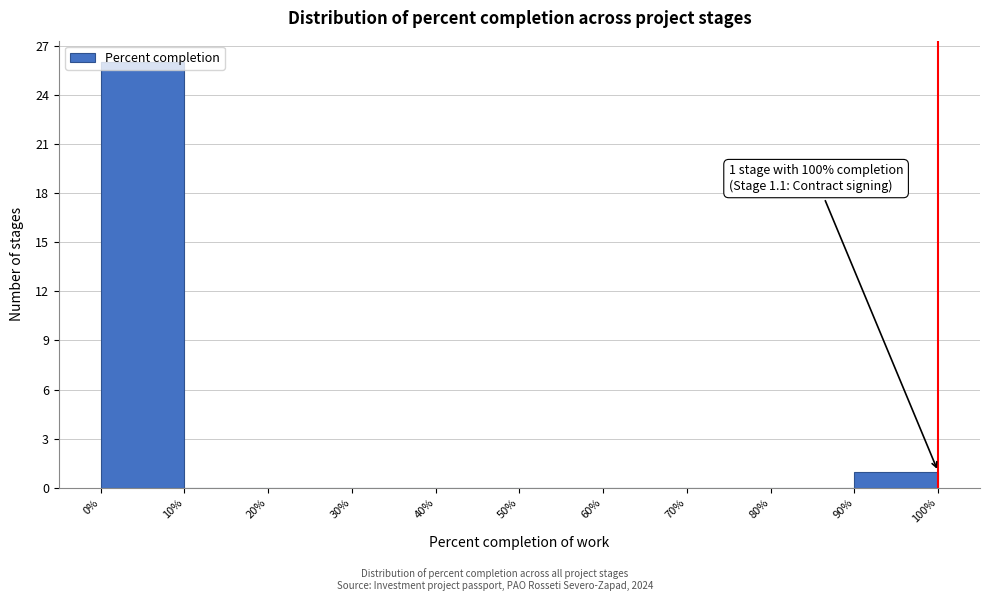

Which range on the x-axis has the tallest bar?

0% to 10%